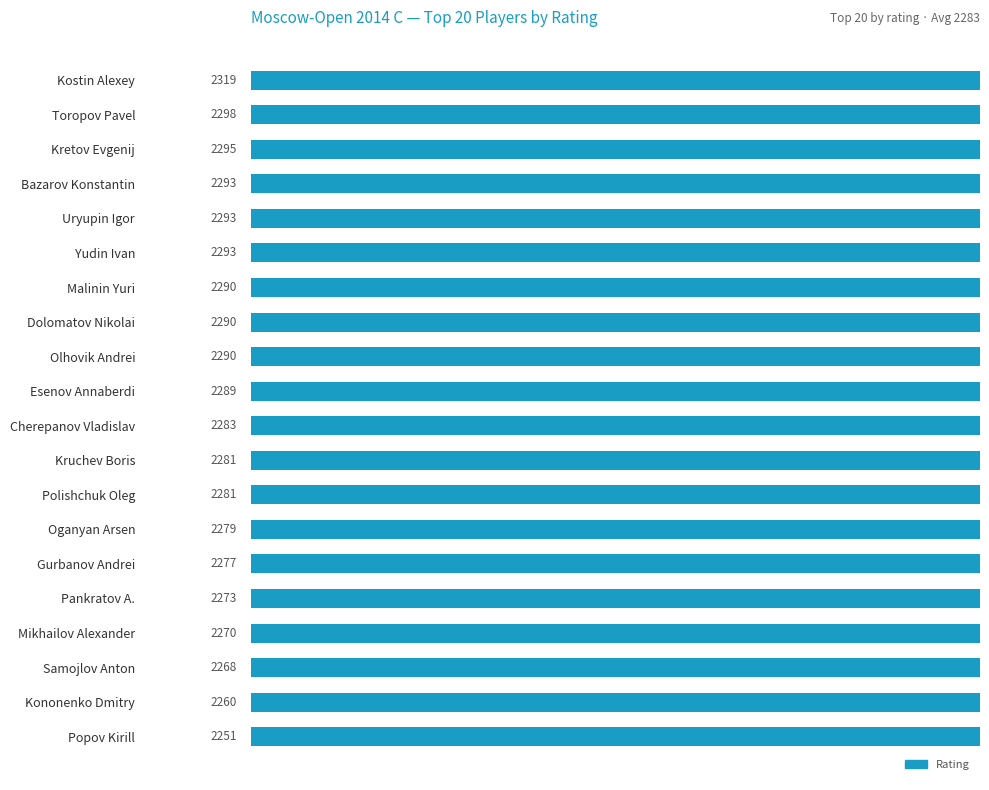

What is the change in value from Oganyan Arsen to Gurbanov Andrei?

-2